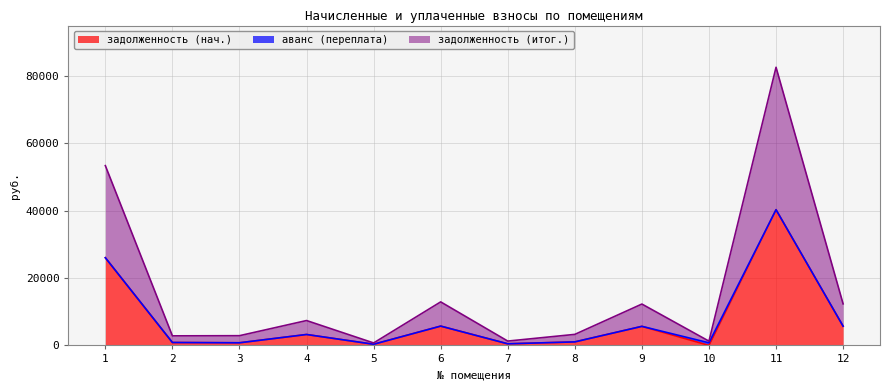

What is the value of the задолженность (нач.) point at the 1st from the left?

26009.5